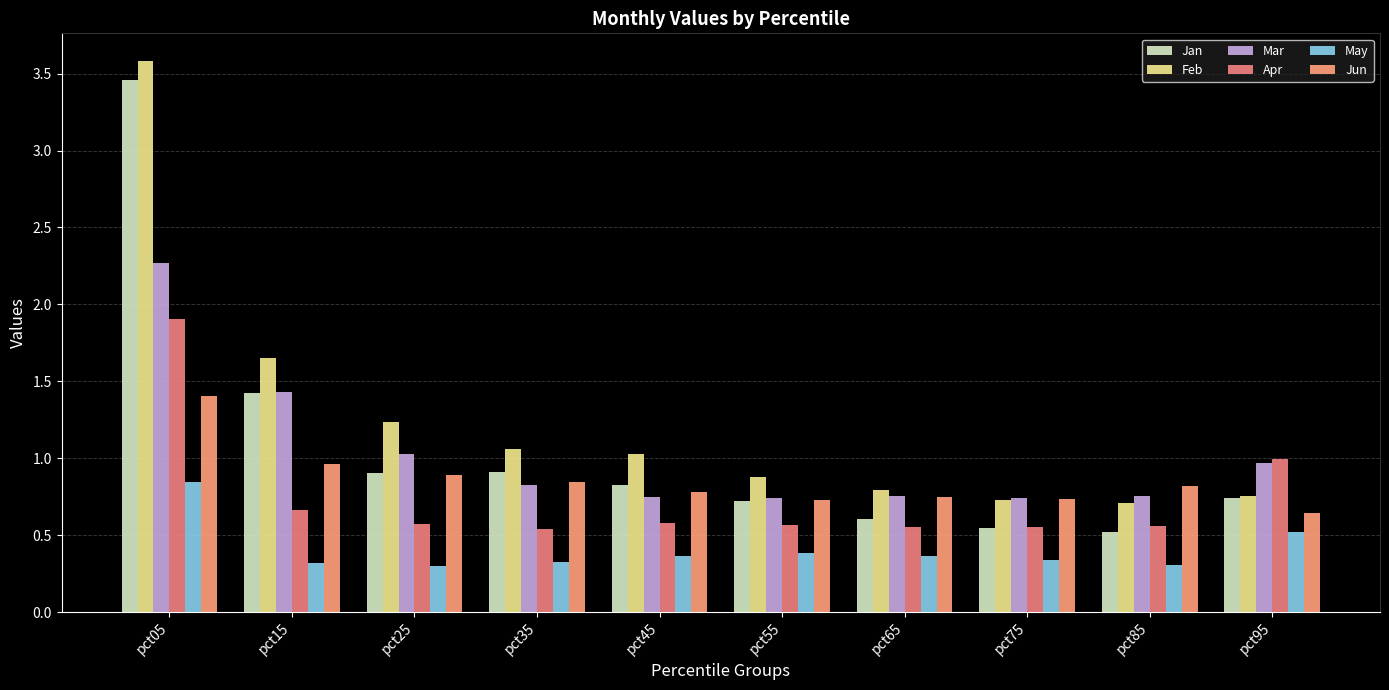

What are all the series names shown in the legend?

Jan, Feb, Mar, Apr, May, Jun